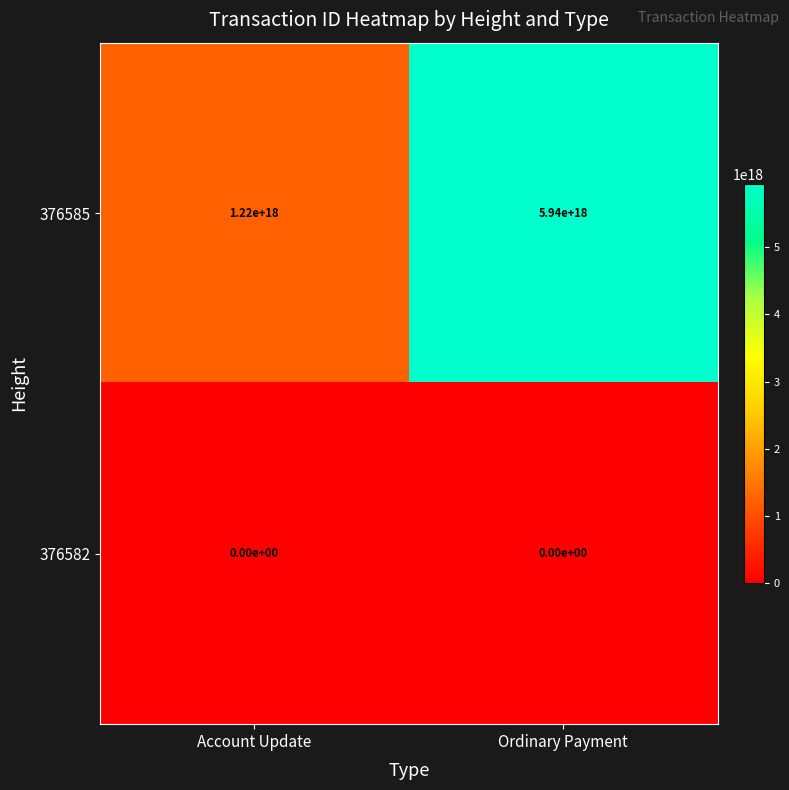

The 376585 series shows 683722731575756032 at Account Update. True or false?

False